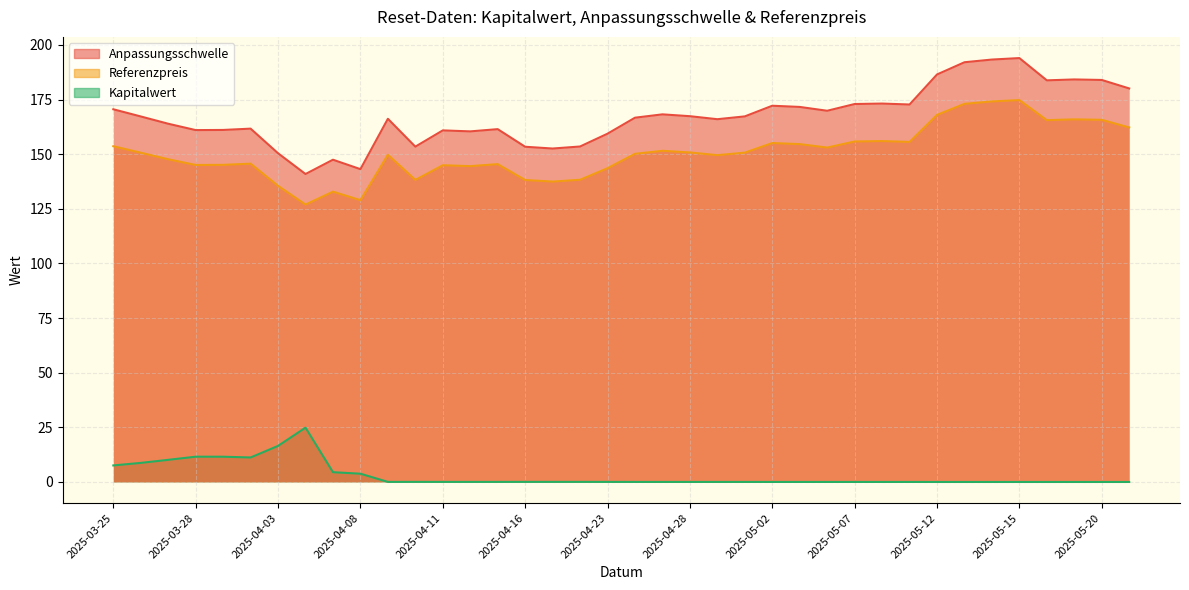

What is the difference between the second highest and minimum values in the Kapitalwert series?

16.5